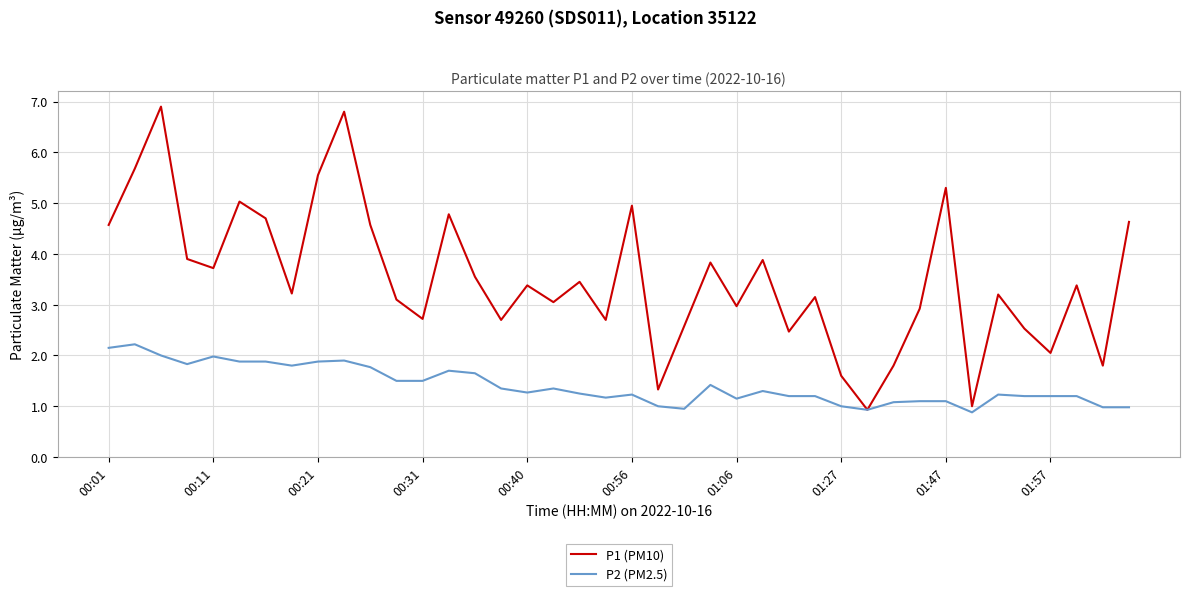

What is the average value of the P1 (PM10) series?

3.5